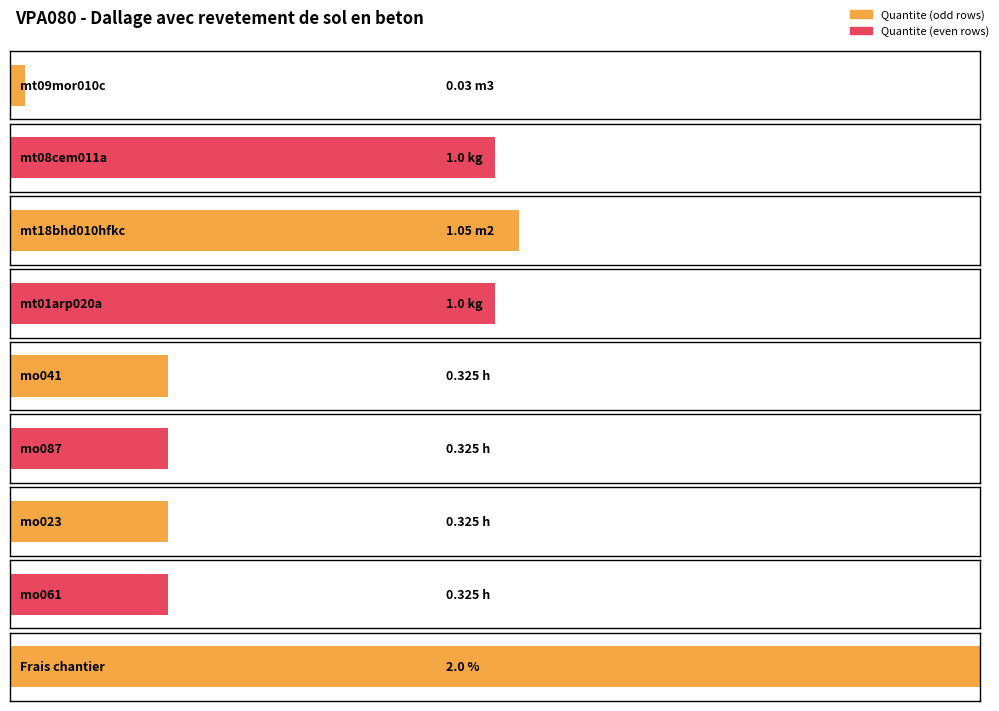

What is the difference between the values at mt01arp020a and mo041?

0.7